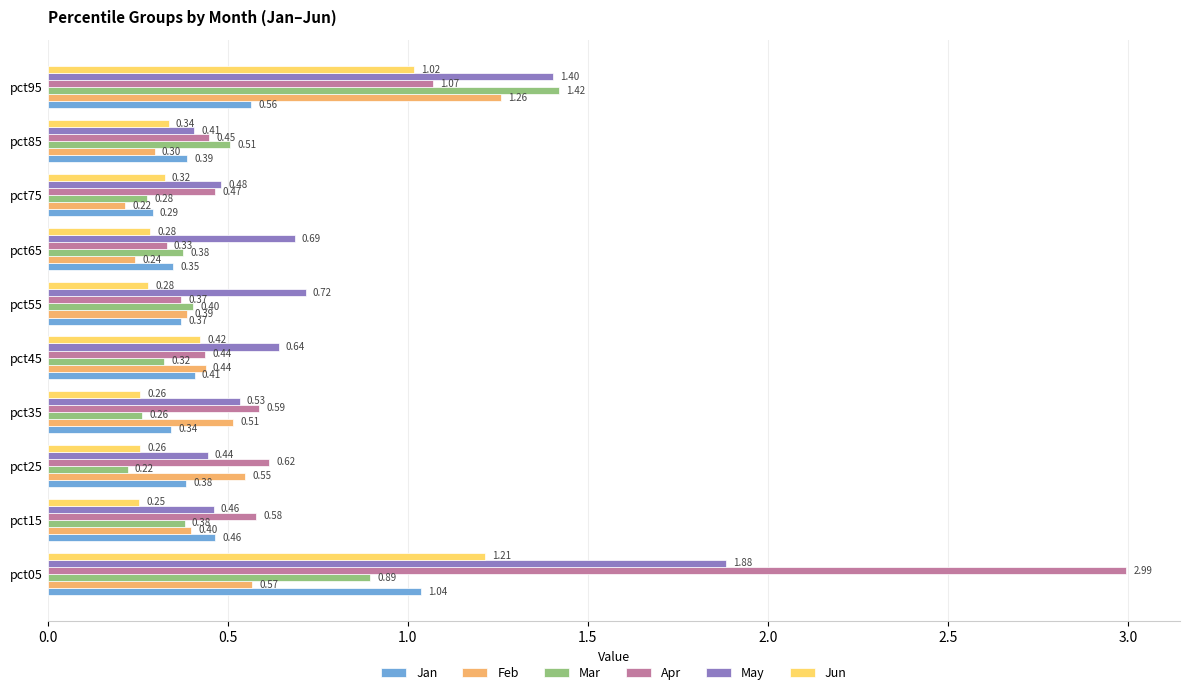

Between pct55 and pct65, which series saw the biggest shift?

Feb